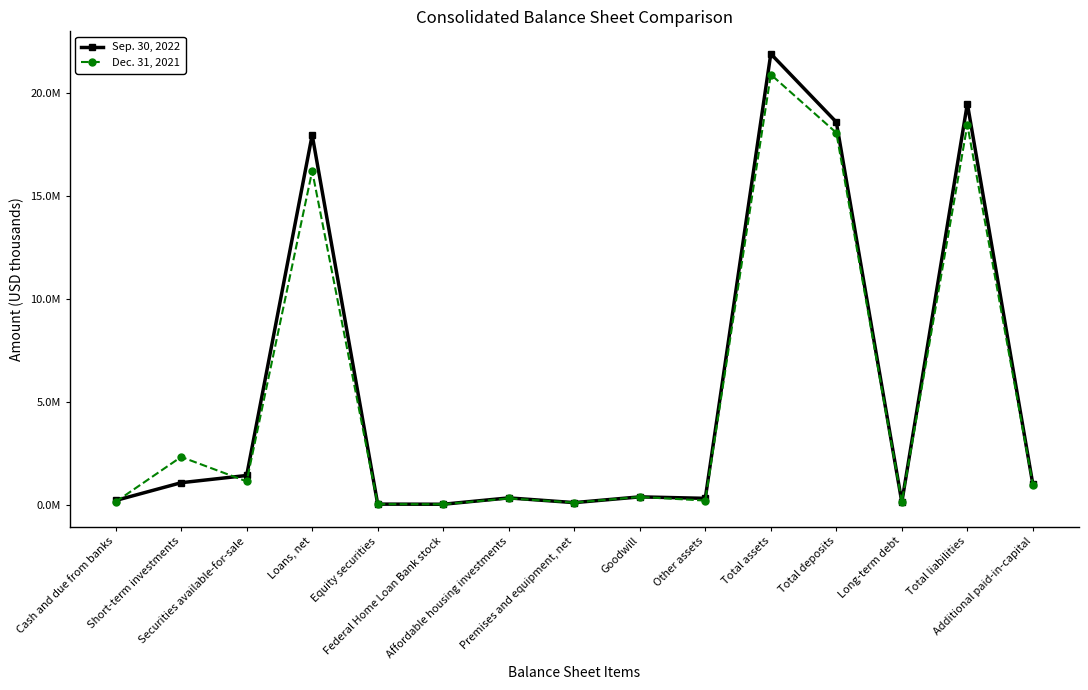

Is the value of Dec. 31, 2021 at Other assets greater than the value of Sep. 30, 2022 at Securities available-for-sale?

No